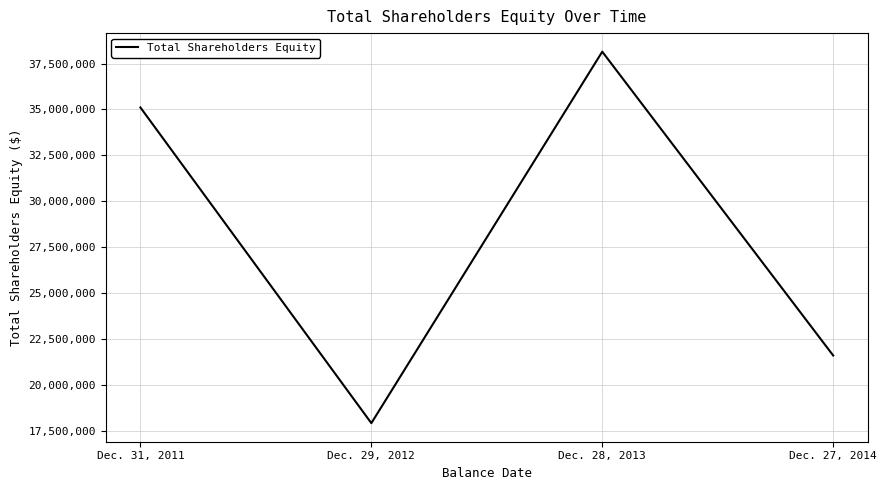

Where is the first local maximum?

Dec. 28, 2013